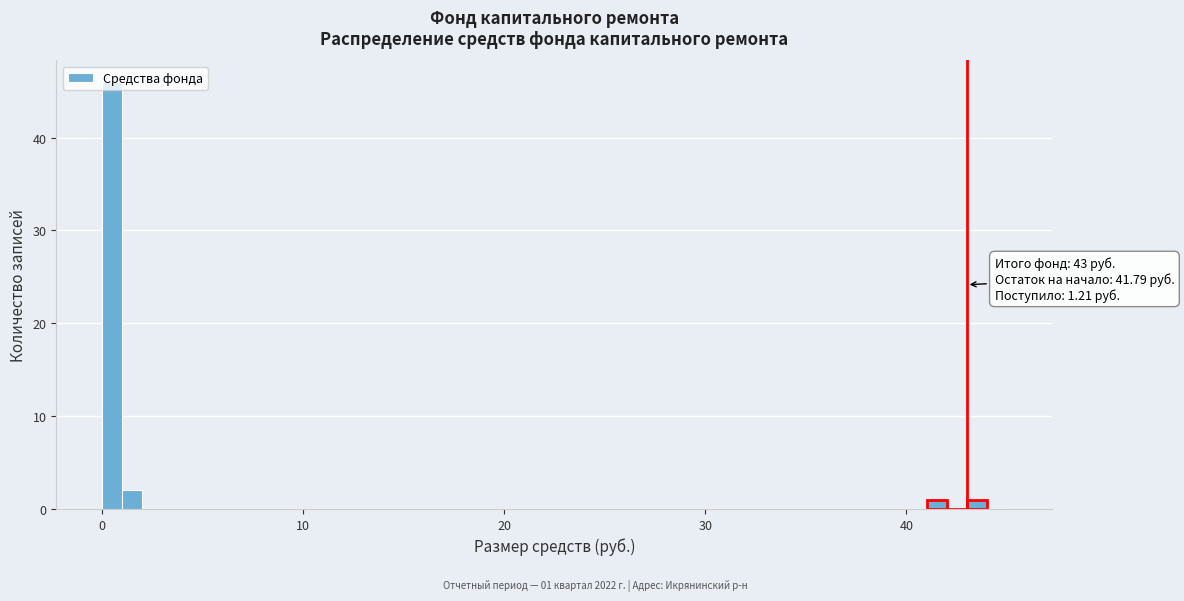

Around what value on the x-axis is the tallest bar? Give the approximate position of its centre, as read against the axis.

1